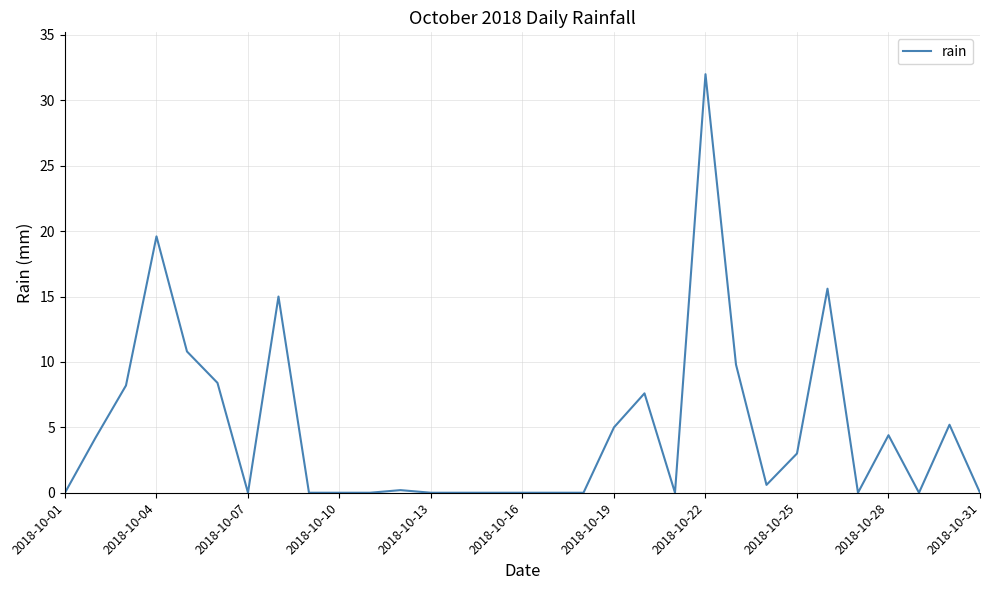

What is the difference between the maximum and minimum values?

32.0